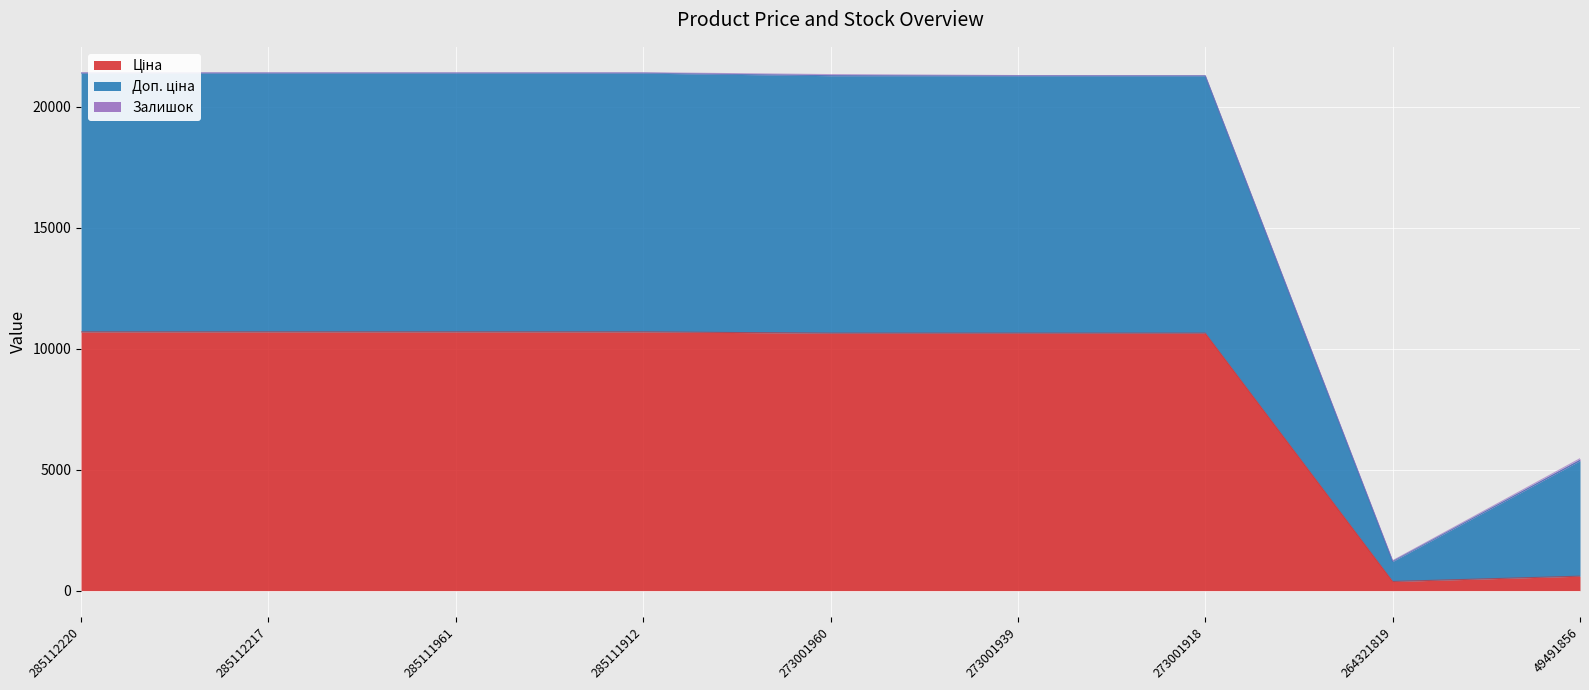

At which label does Ціна reach its minimum?

264321819